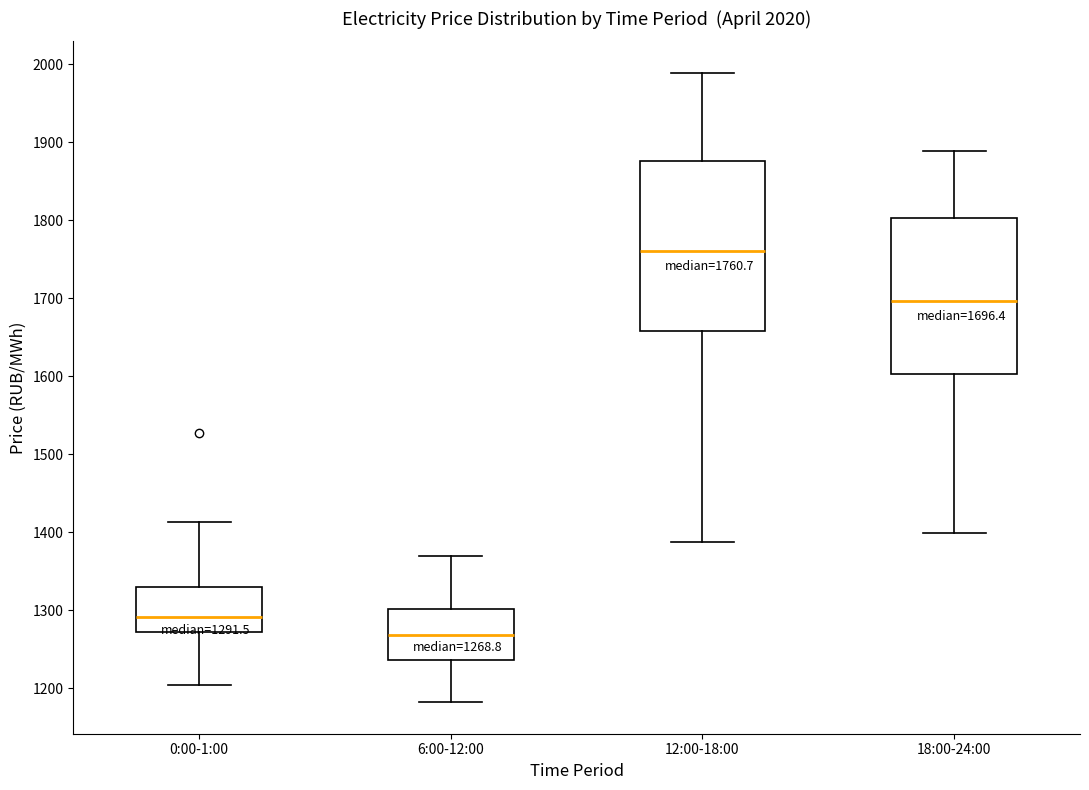

Which box has the highest median line?

12:00-18:00